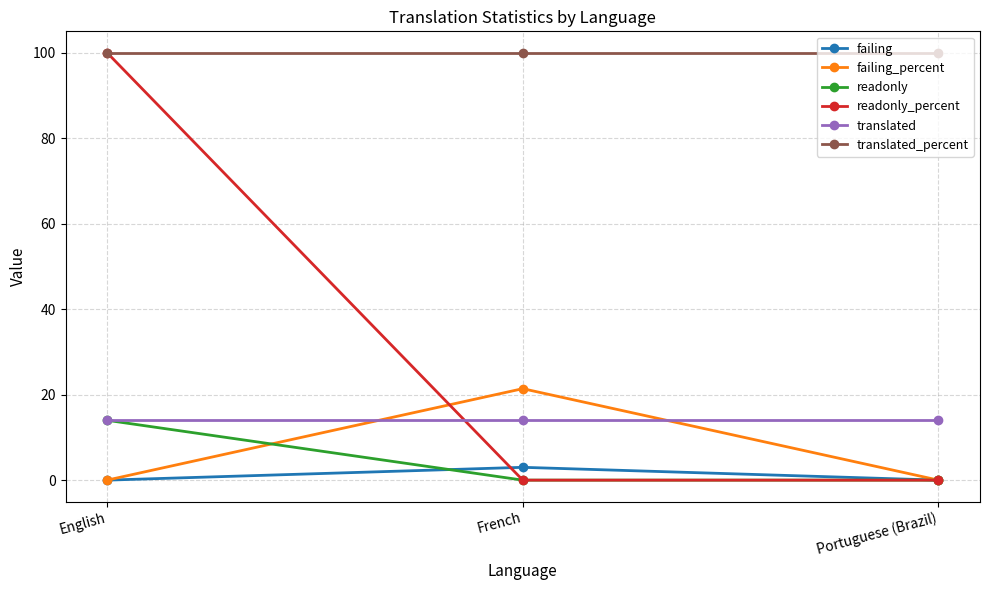

The value of failing at French is 3.0. True or false?

True